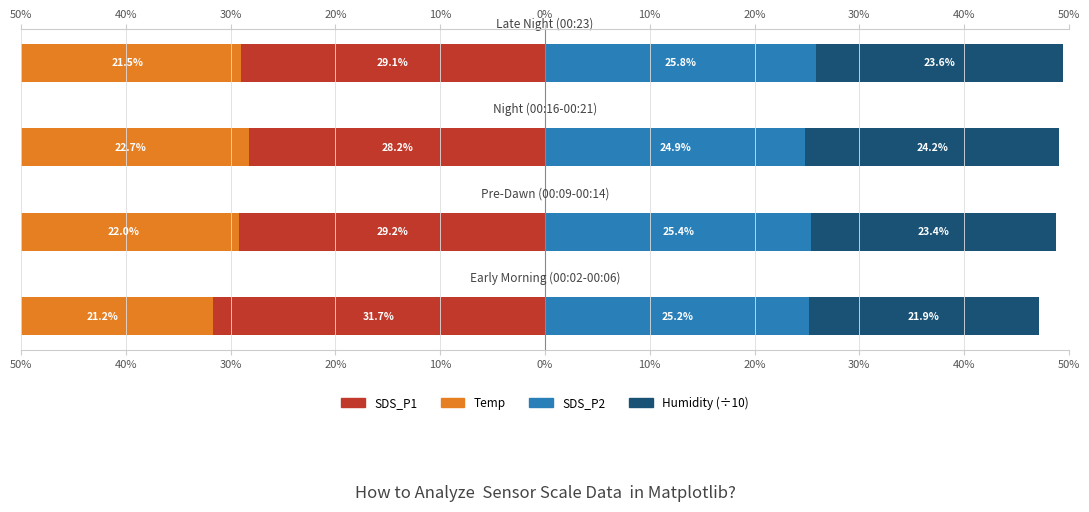

Reading right to left, what are all the values shown in this chart?

SDS_P1: -29.1	-28.2	-29.2	-31.7
Temp: -21.5	-22.7	-22.0	-21.2
SDS_P2: 25.8	24.9	25.4	25.2
Humidity (÷10): 23.6	24.2	23.4	21.9